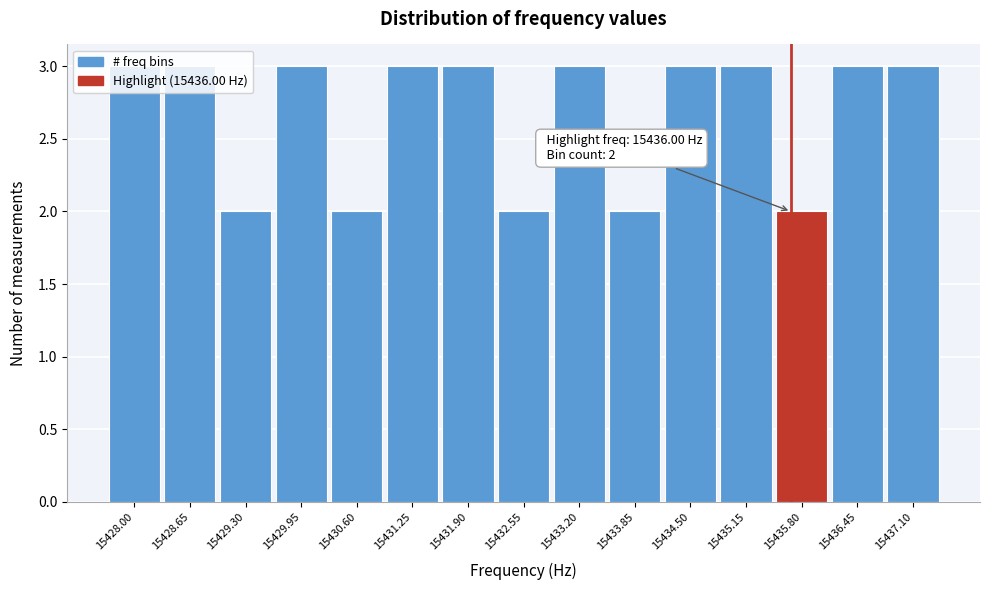

Which has a higher value, 15432.55 or 15428.00?

15428.00